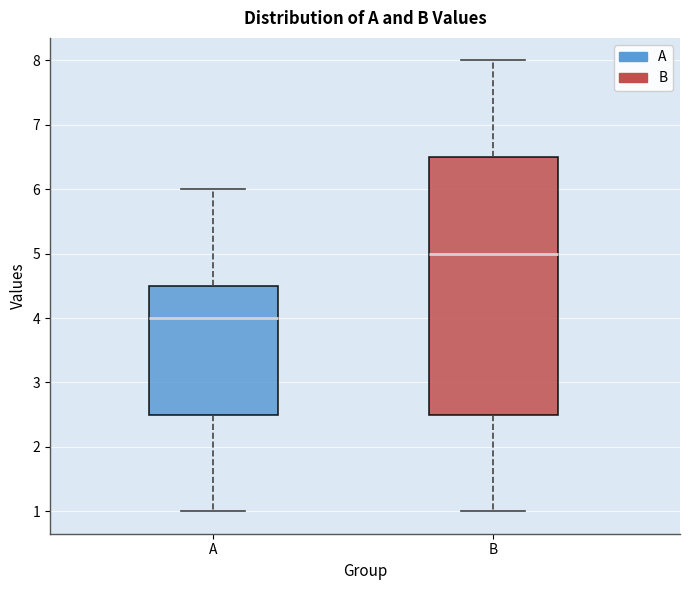

Reading left to right, read every box against the y-axis: the position of its median line, the range the box covers, and the ends of its whiskers. The values are not printed on the chart, so give them approximately, as read against the axis.

A: median 4.0, box 2.5 to 4.5, whiskers 1.0 to 6.0
B: median 5.0, box 2.5 to 6.5, whiskers 1.0 to 8.0